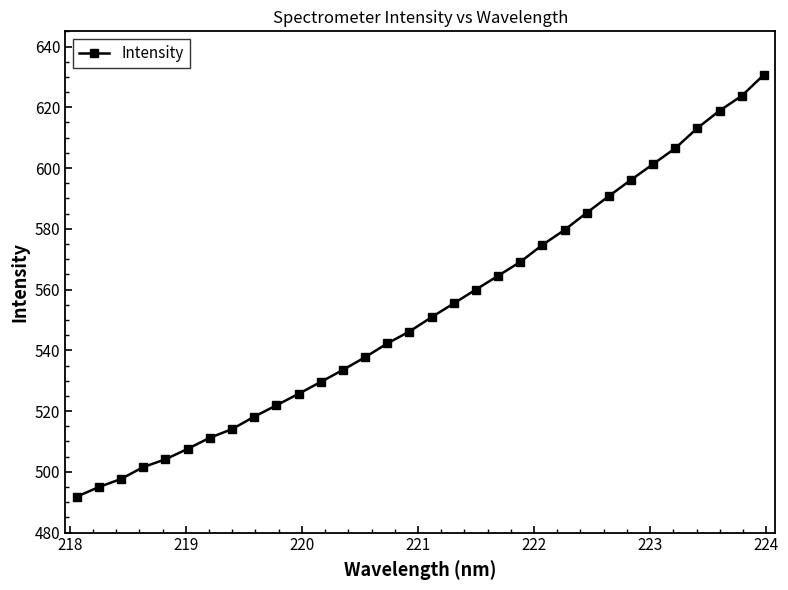

True or false: the data has more than 2 interior local peaks.

False